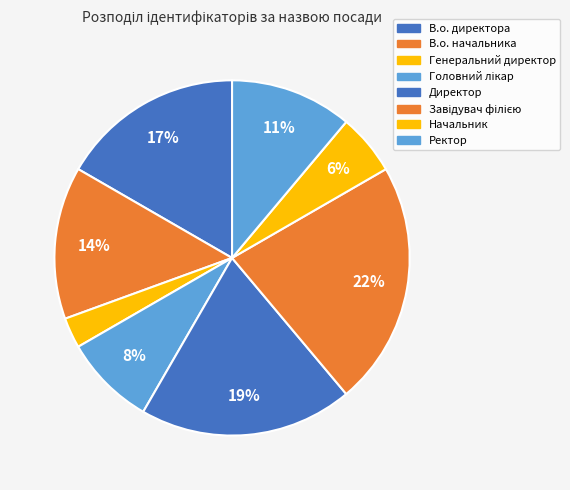

How much of the chart is everything except Головний лікар?

91.7%